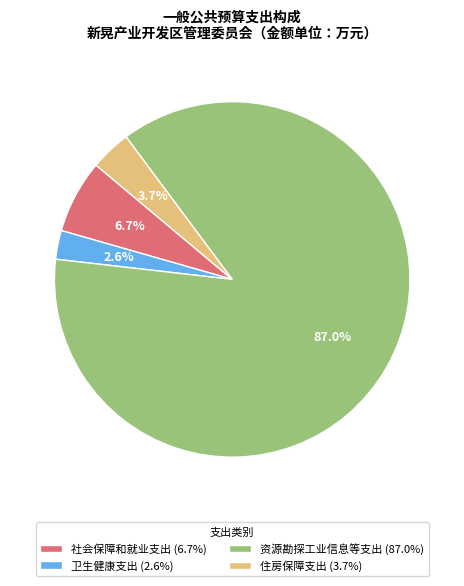

Does 资源勘探工业信息等支出 represent more than half of the total?

Yes